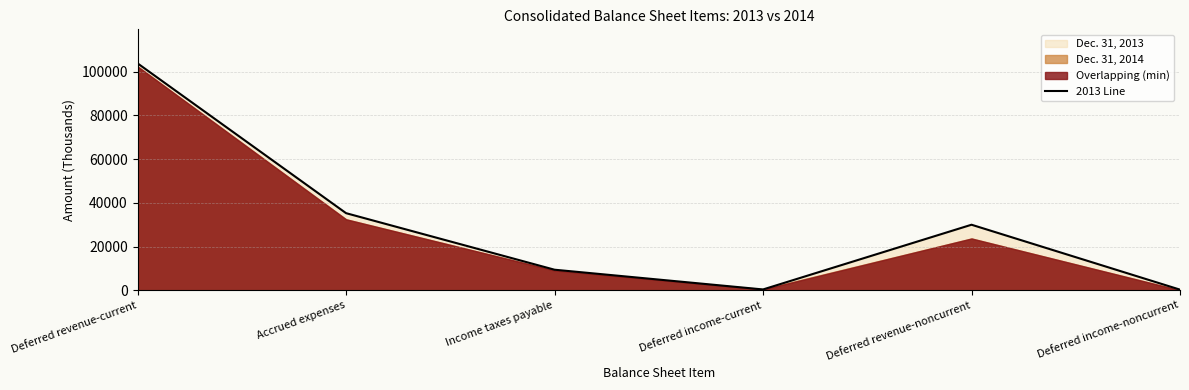

At which category does the chart reach its minimum across all series?

Deferred income-noncurrent